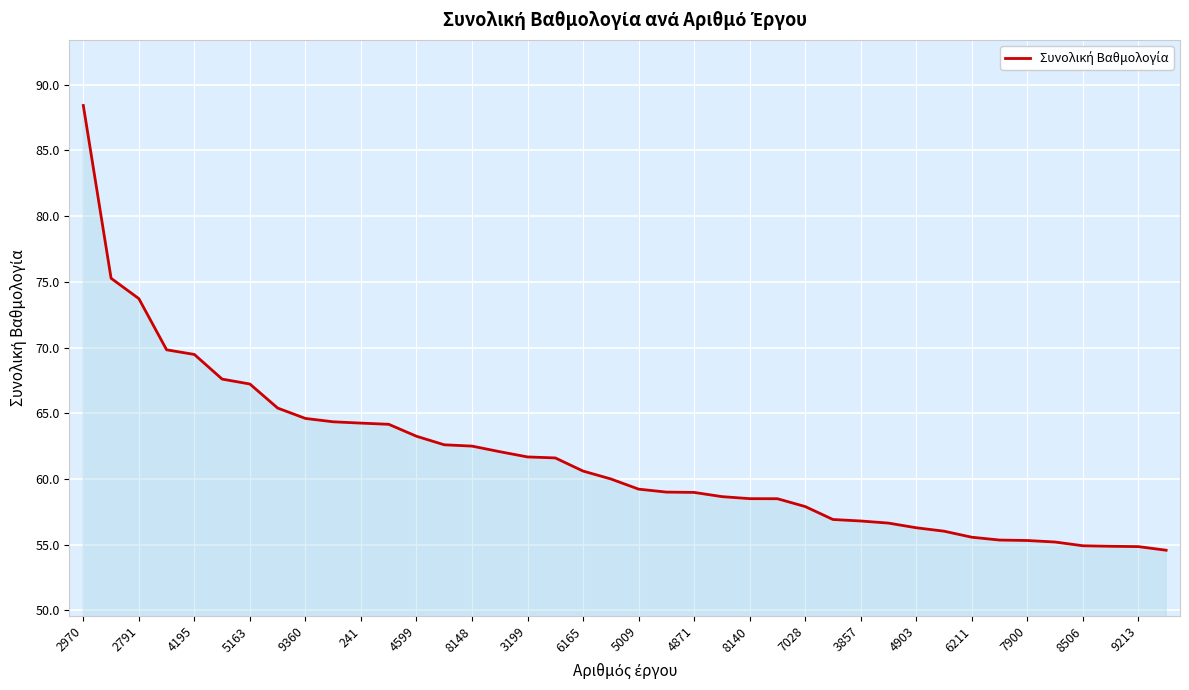

What is the minimum value shown in the chart?

54.6